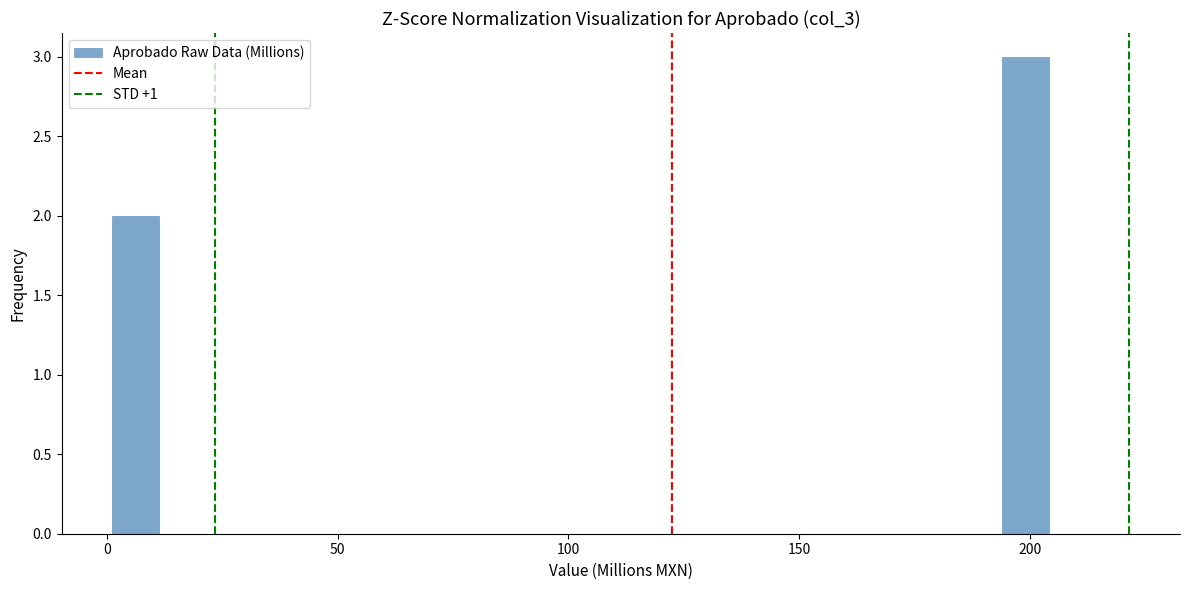

Around what value on the x-axis is the tallest bar? Give the approximate position of its centre, as read against the axis.

200